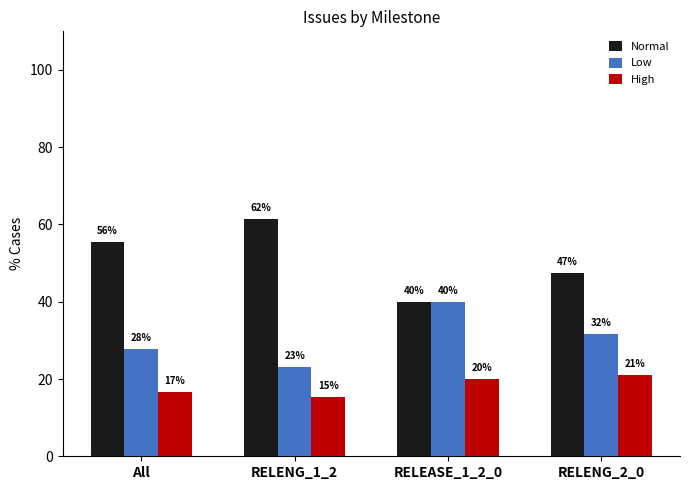

At which label does Low reach its minimum?

RELENG_1_2